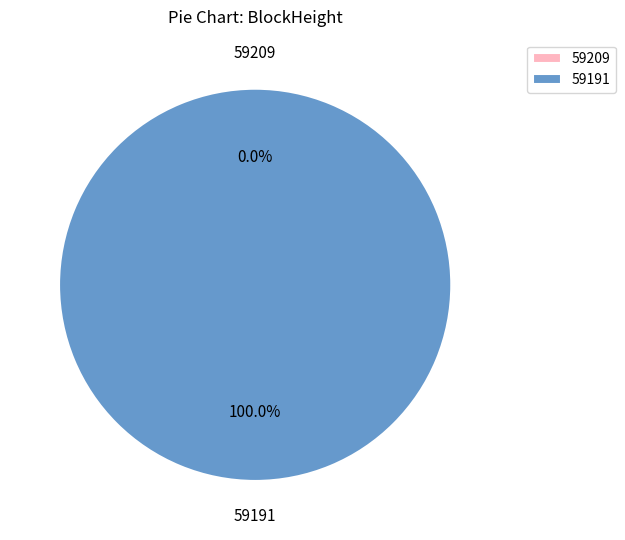

How many slices are in this pie chart?

2